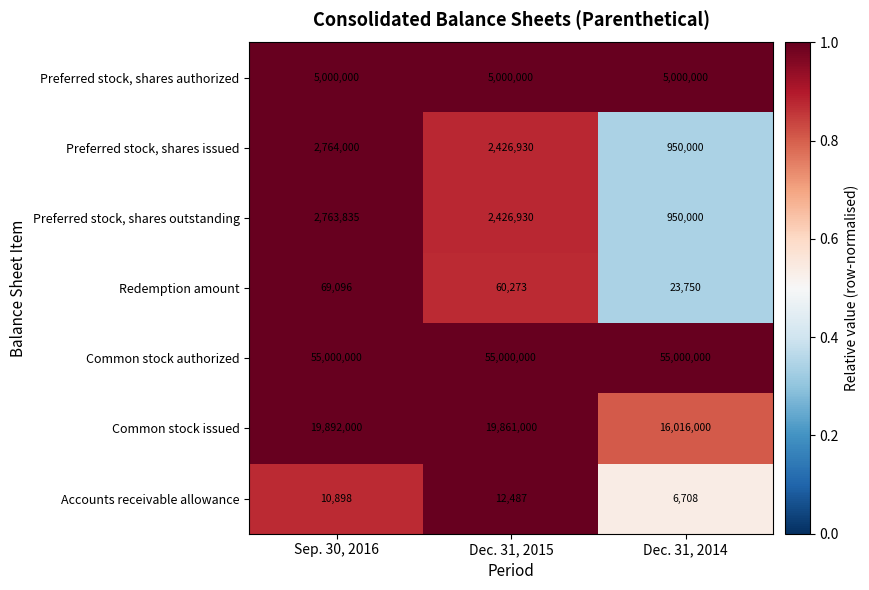

At which label does Preferred stock, shares outstanding first exceed 2426930?

Sep. 30, 2016